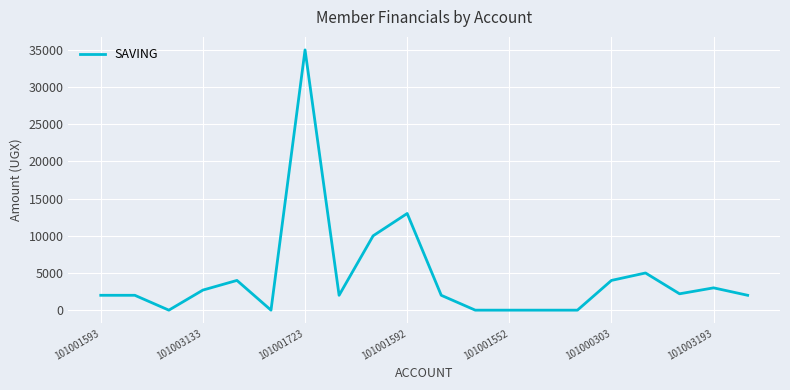

What is the difference between the maximum and minimum values?

35000